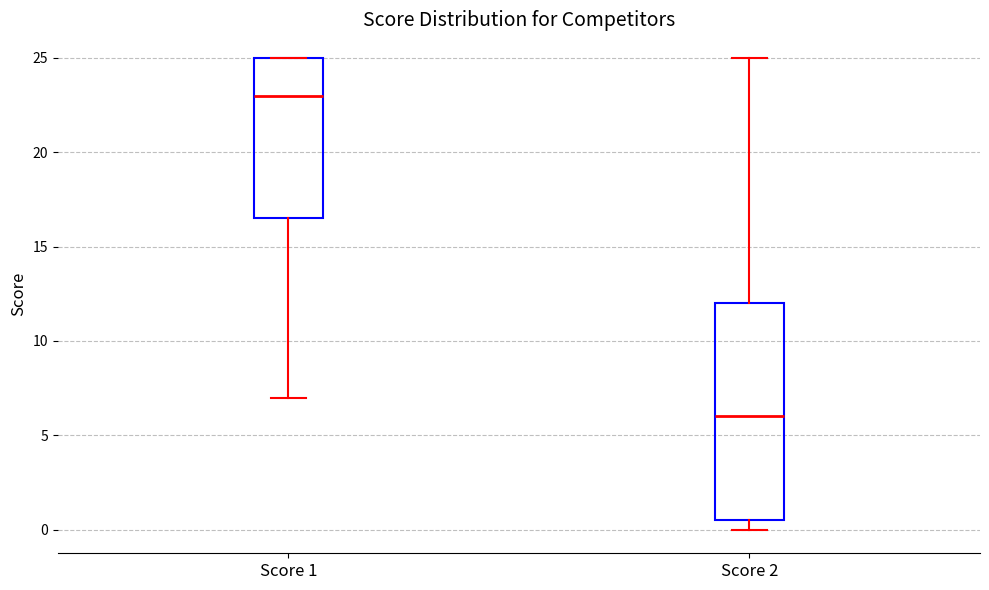

Reading left to right, read every box against the y-axis: the position of its median line, the range the box covers, and the ends of its whiskers. The values are not printed on the chart, so give them approximately, as read against the axis.

Score 1: median 23.0, box 16.5 to 25.0, whiskers 7.0 to 25.0
Score 2: median 6.0, box 0.5 to 12.0, whiskers 0.0 to 25.0